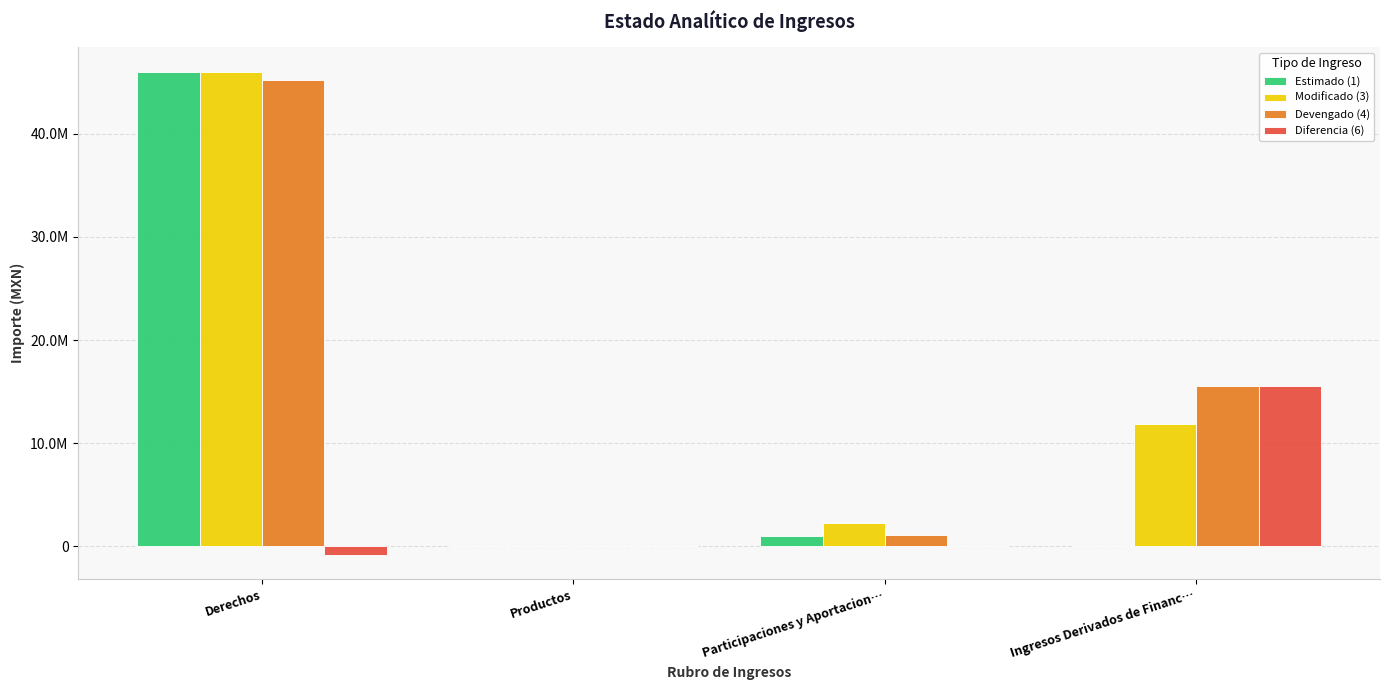

What is the total value across all series at Participaciones y Aportacion…?

4477354.2